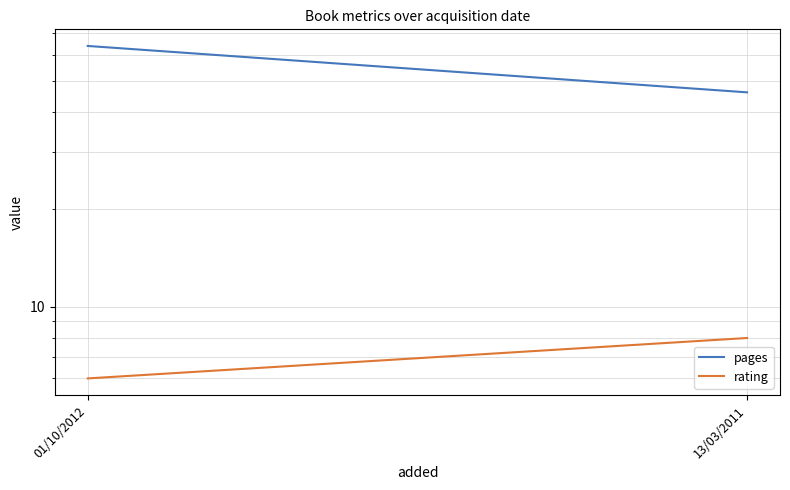

Reading right to left, list all the values displayed in this chart.

pages: 13/03/2011=46	01/10/2012=64
rating: 13/03/2011=8	01/10/2012=6